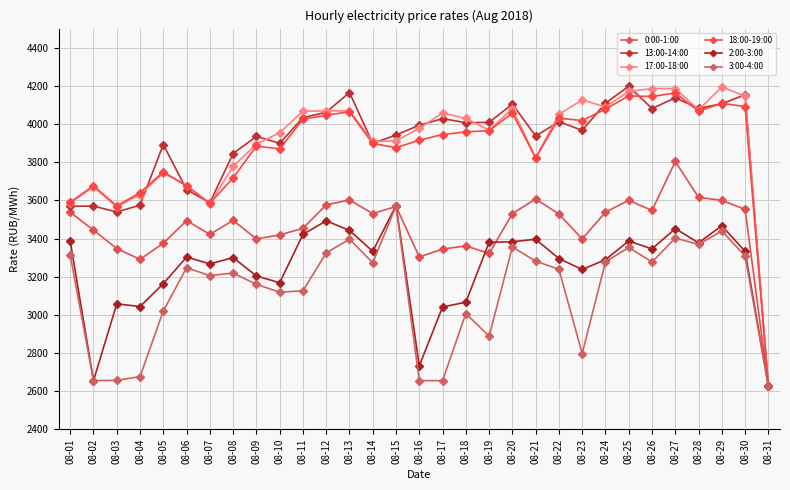

What is the highest value of the 17:00-18:00 series?

4193.9